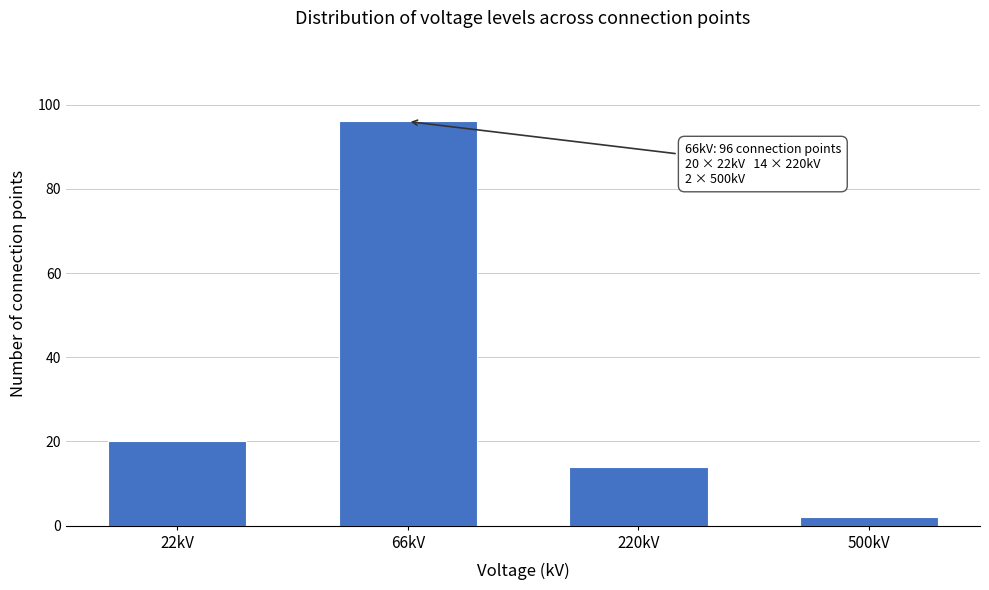

Reading left to right, transcribe all the data shown in this chart.

20	96	14	2